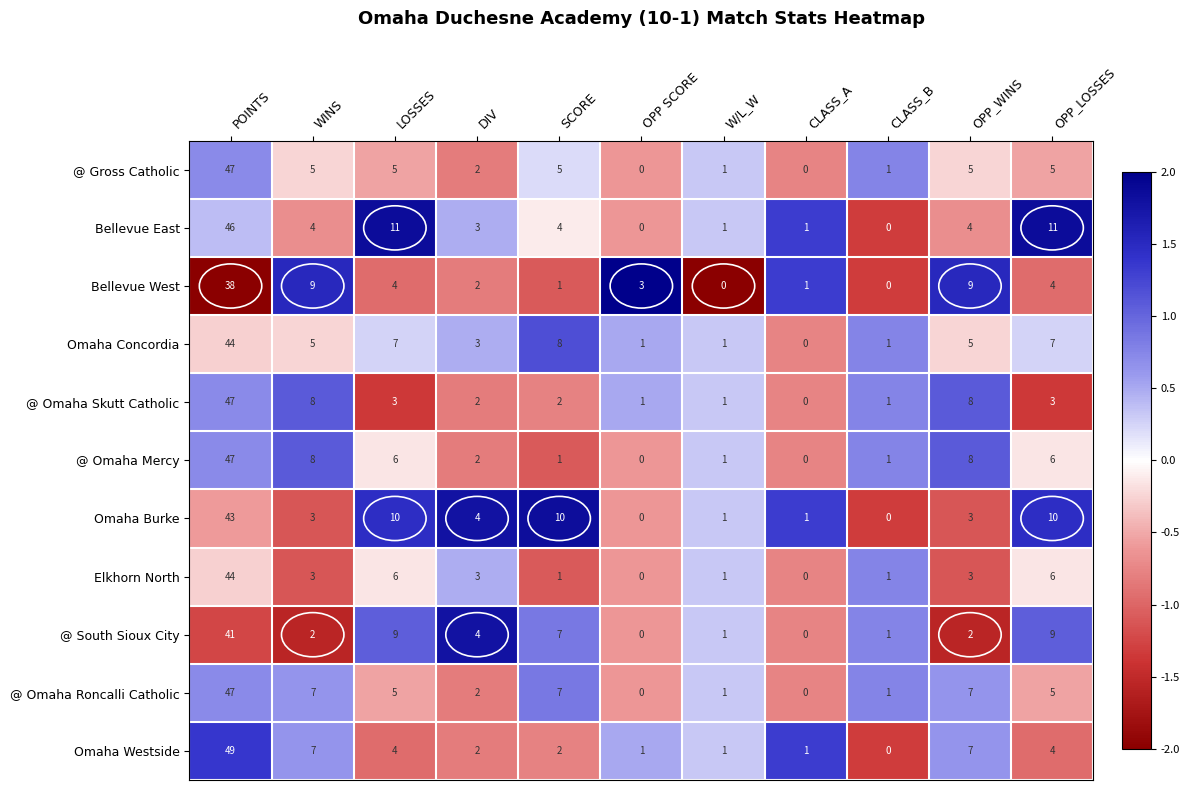

At which label does @ Omaha Skutt Catholic reach its minimum?

CLASS_A